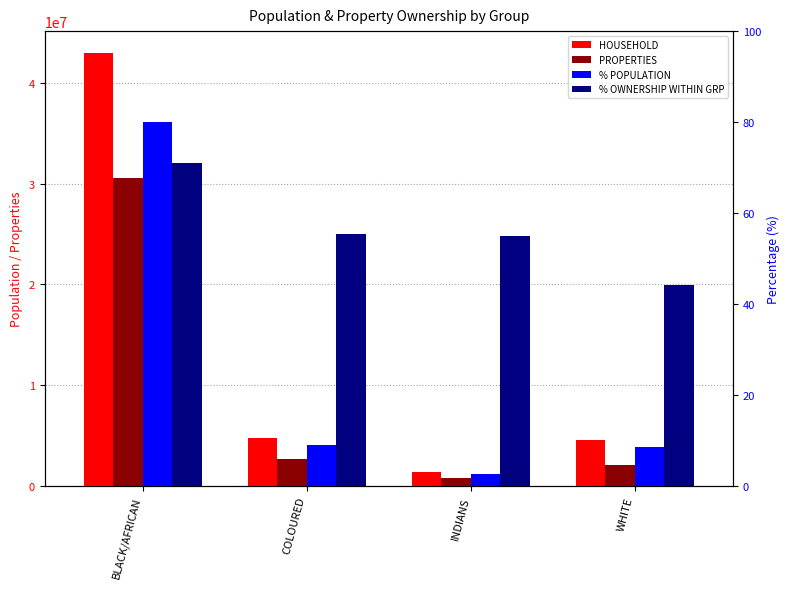

What is the difference between the PROPERTIES values at INDIANS and WHITE?

1277768.0